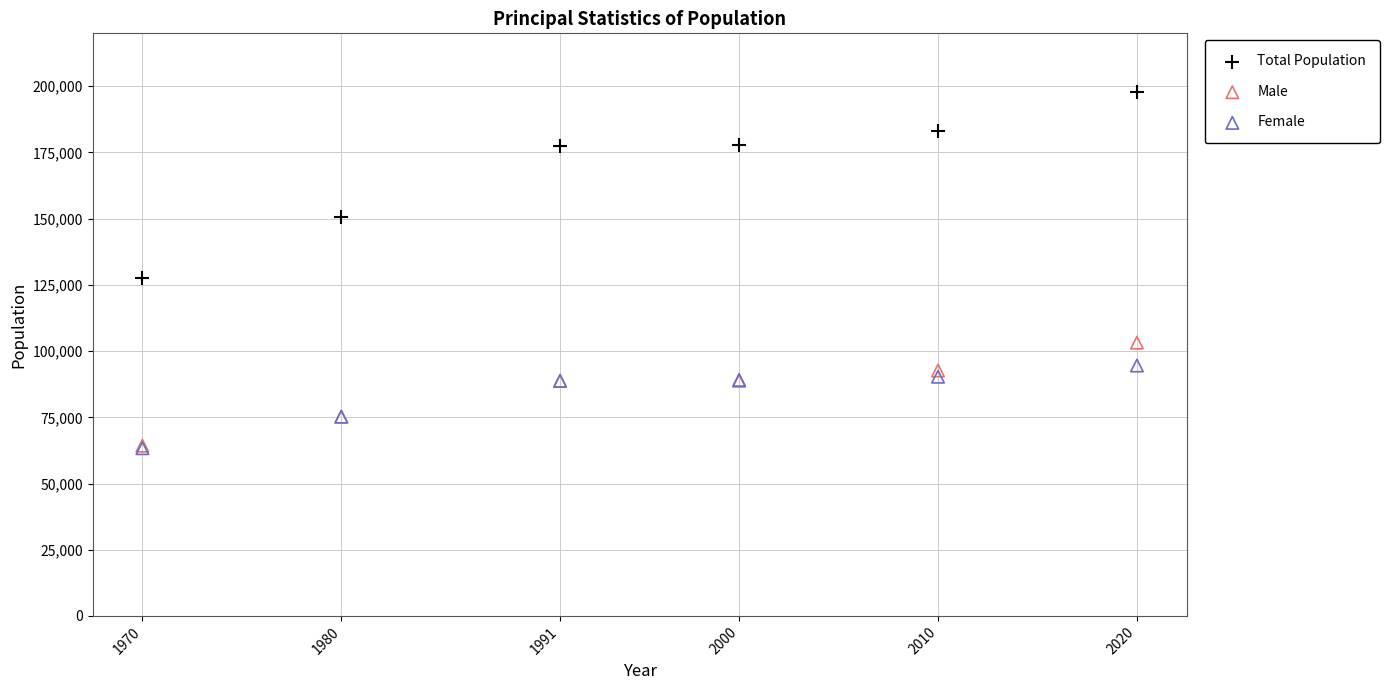

Across all series, what Y value is closest to 130541?

127600